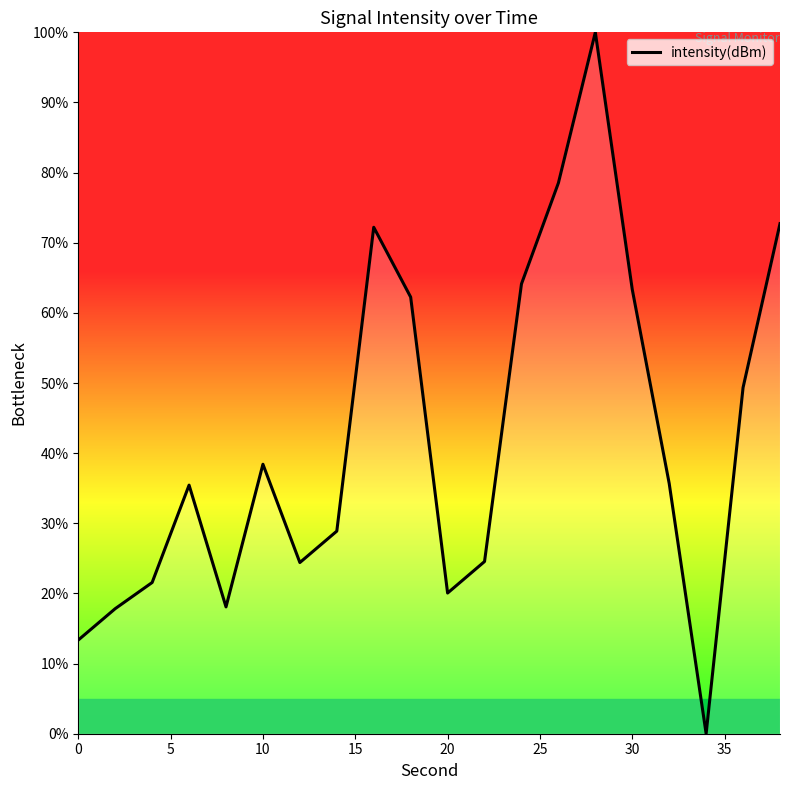

What is the difference between the maximum and minimum values?

100.0